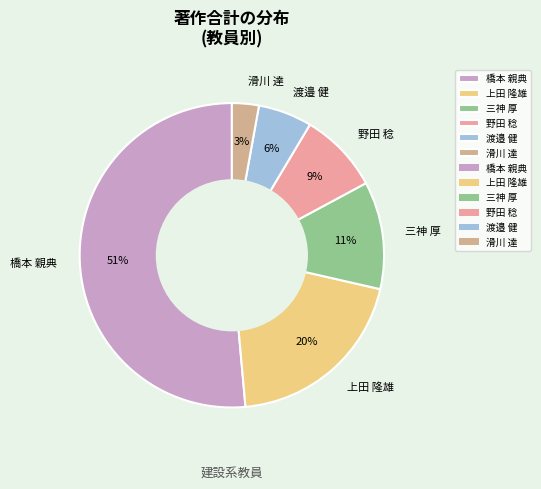

True or false: 三神 厚 accounts for 1% of the total.

False